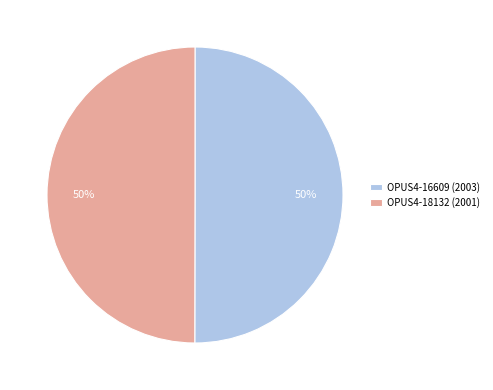

To the nearest percent, what is the average slice percentage?

50%